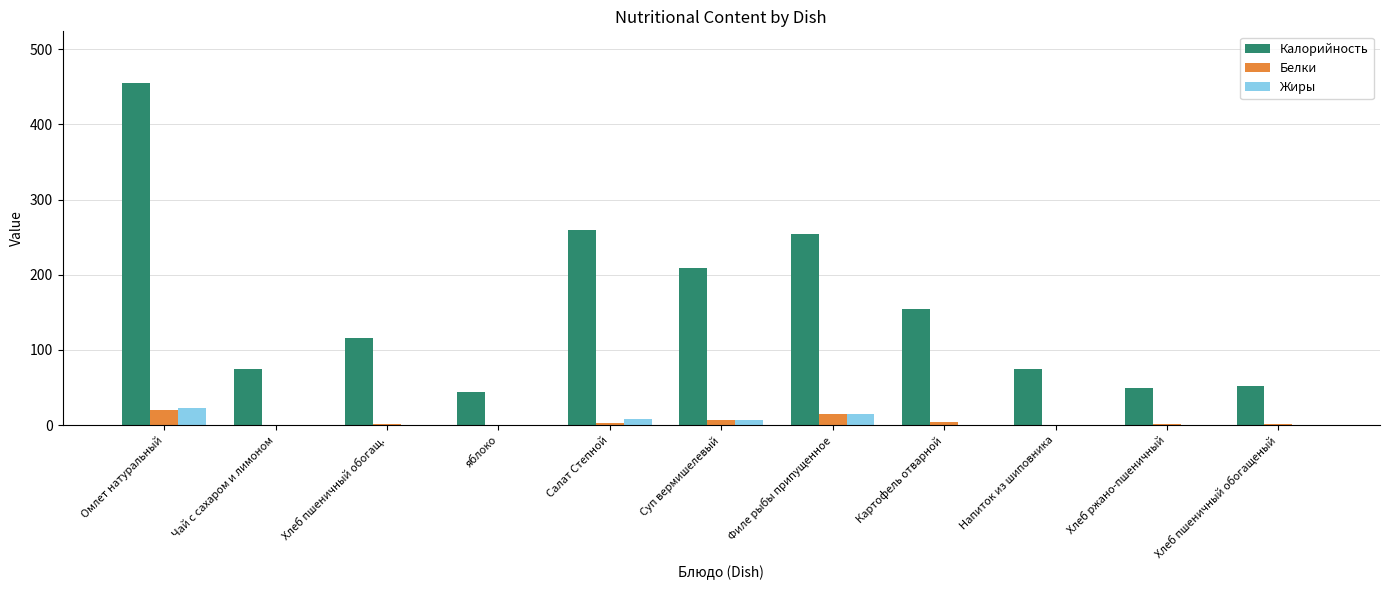

At which label is Калорийность closest to 249?

Филе рыбы припущенное